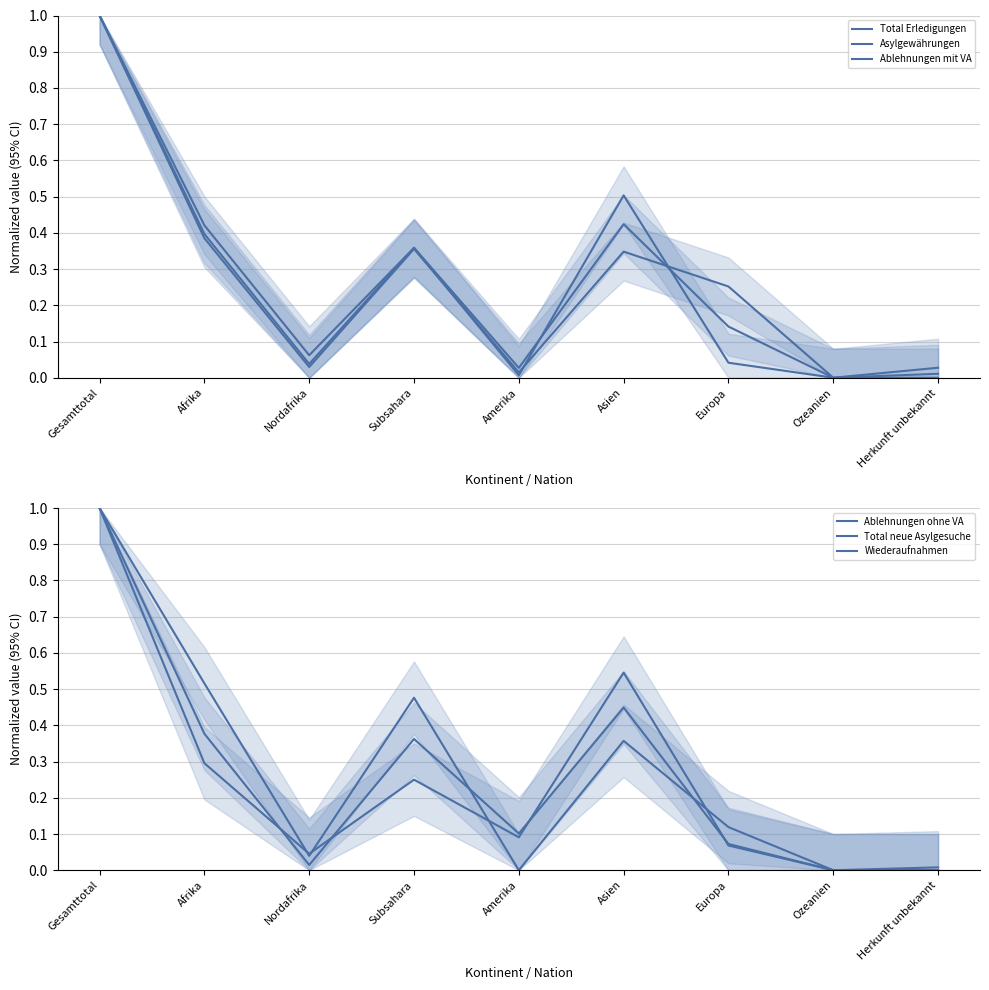

Where do Ablehnungen ohne VA and Asylgewährungen first cross each other?

Nordafrika and Subsahara